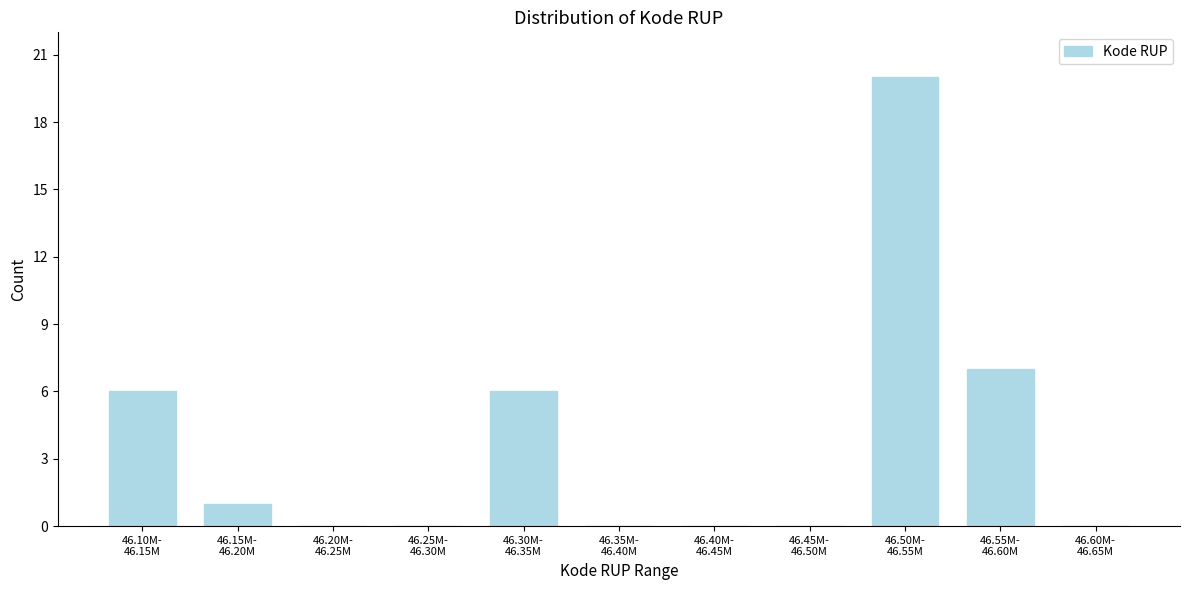

What is the maximum value shown in the chart?

20